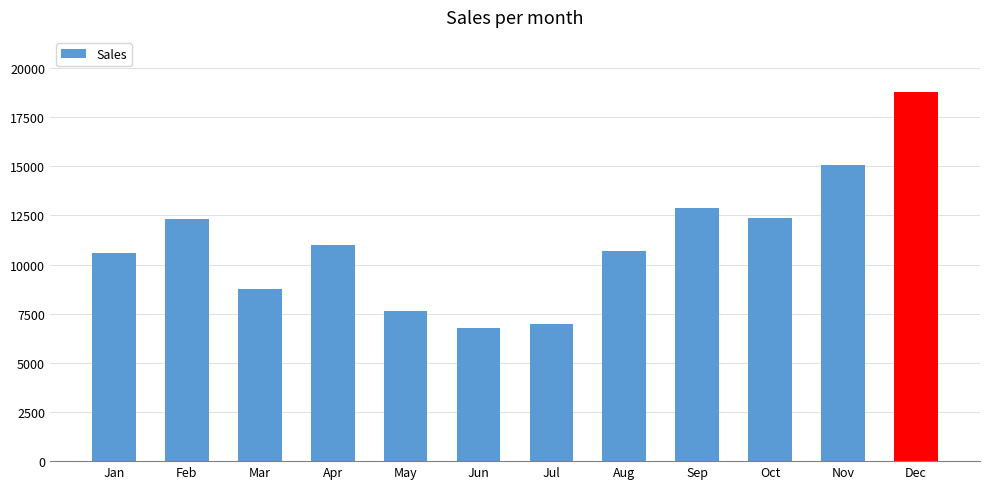

Which label corresponds to the smallest value in the chart?

Jun